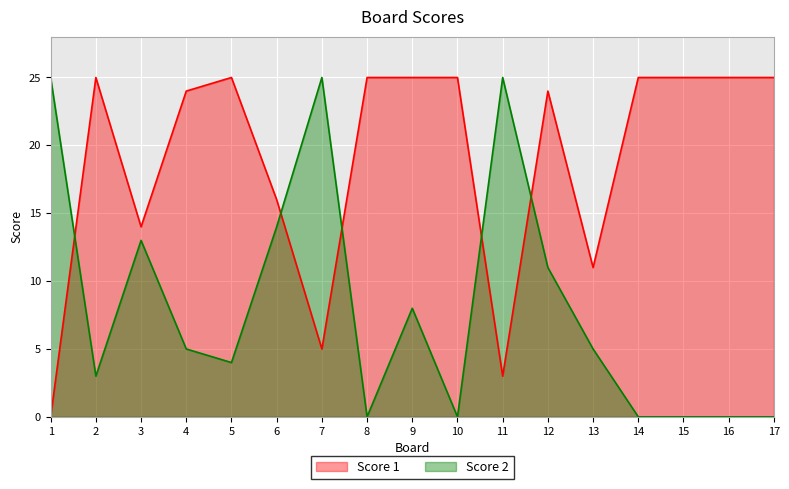

Rank the series at 4 from highest to lowest value.

Score 1, Score 2